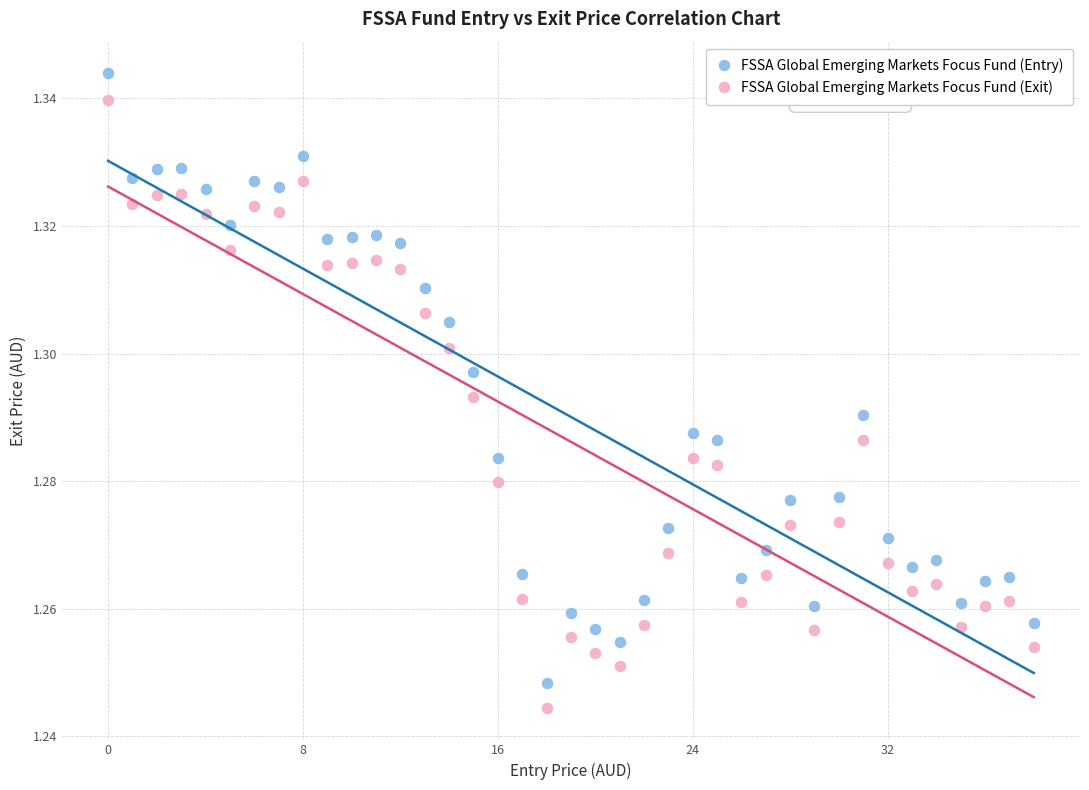

Which series has the widest spread of Y values?

FSSA Global Emerging Markets Focus Fund (Entry)